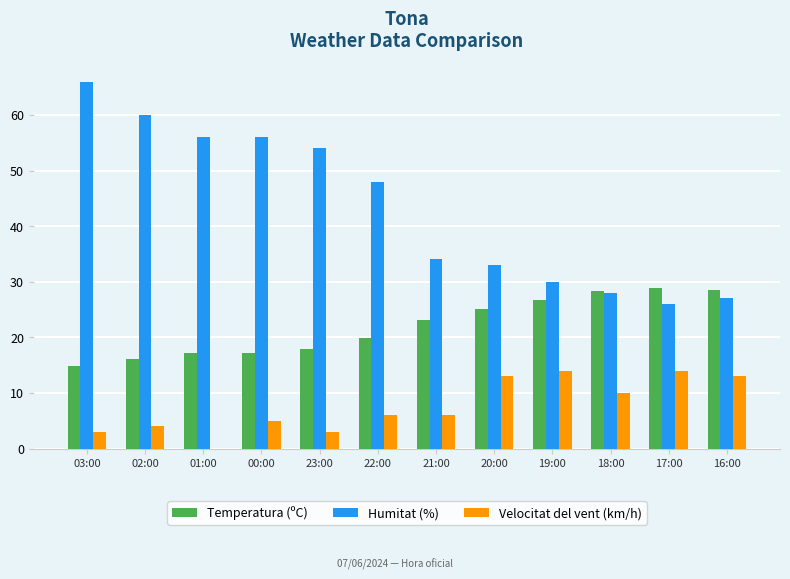

Is the value of Temperatura (ºC) at 00:00 greater than the value of Humitat (%) at 03:00?

No